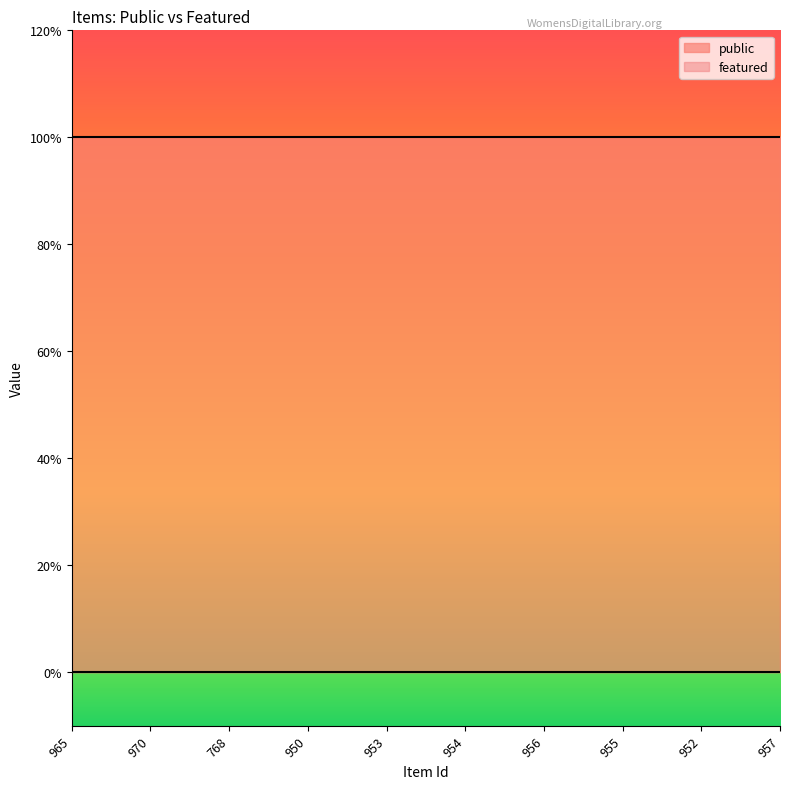

Count the number of categories in the chart.

10